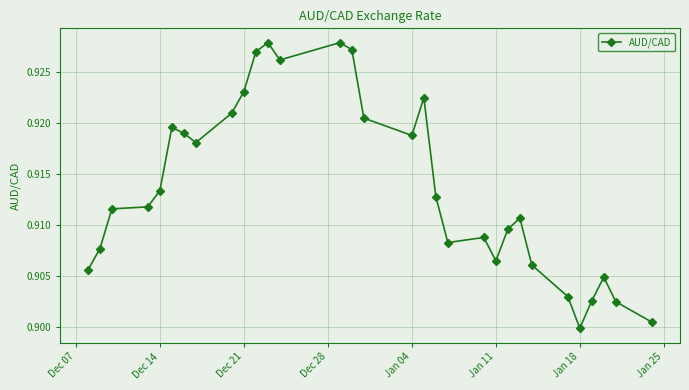

True or false: the data has more than 2 interior local peaks.

True